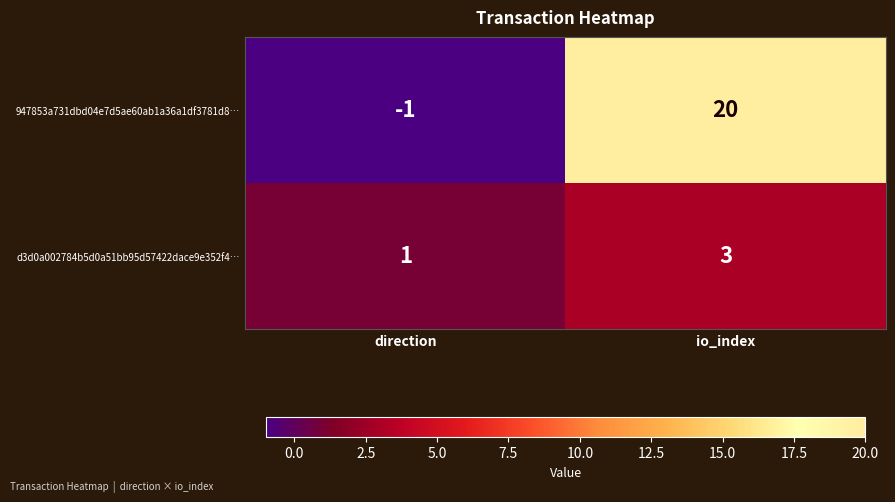

At how many categories does at least one series exceed 3?

1